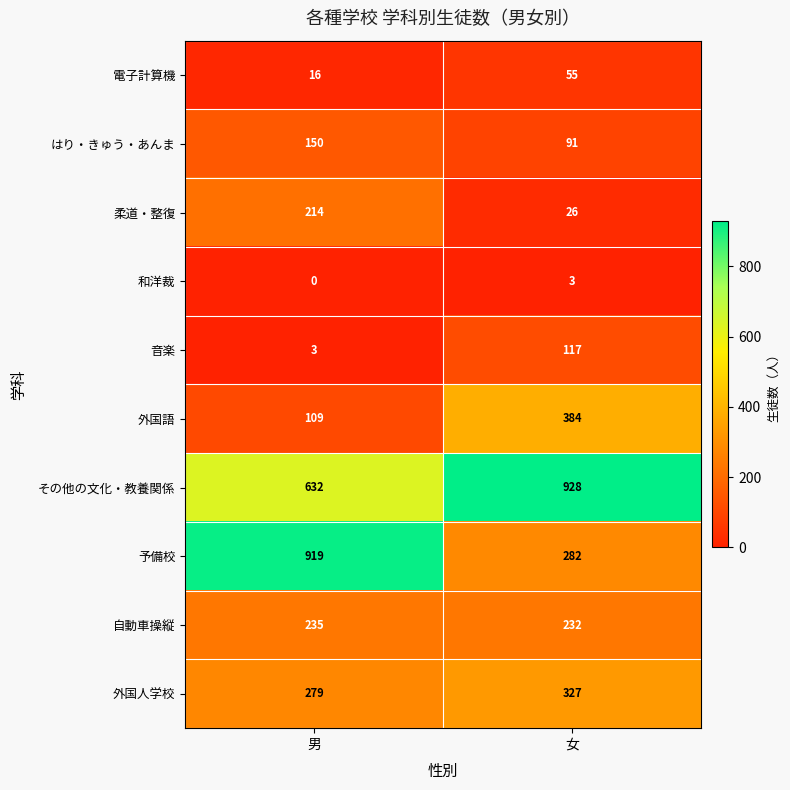

The 音楽 series shows 57 at 女. True or false?

False